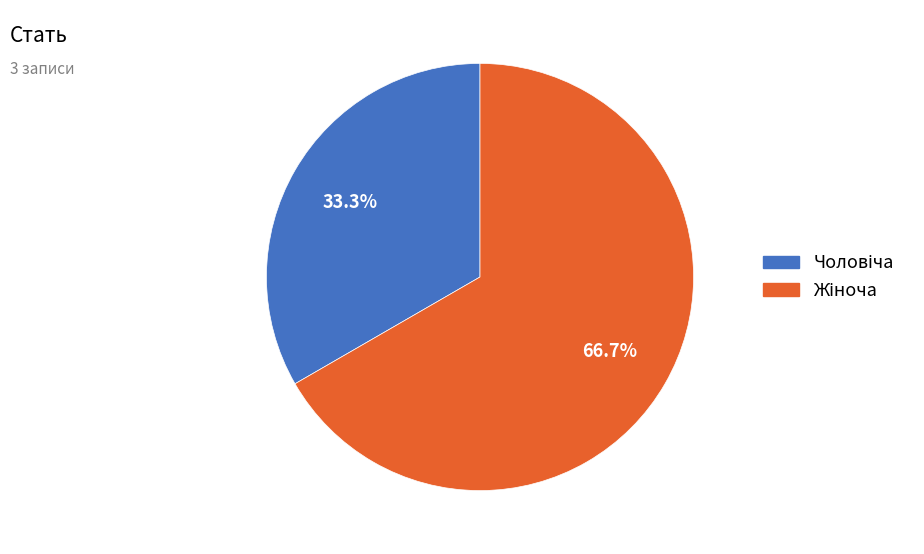

Is there any slice that represents more than half of the pie?

Yes